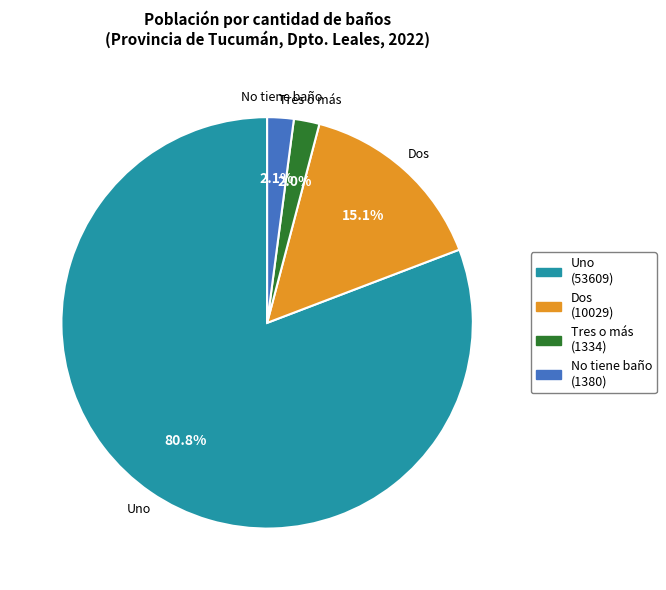

What percentage is NOT represented by Uno?

19.2%